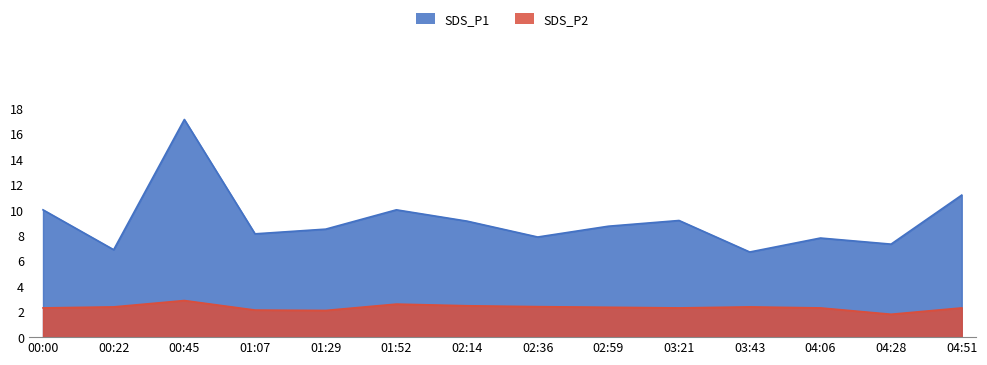

Does the chart display data point markers on the line(s)?

No